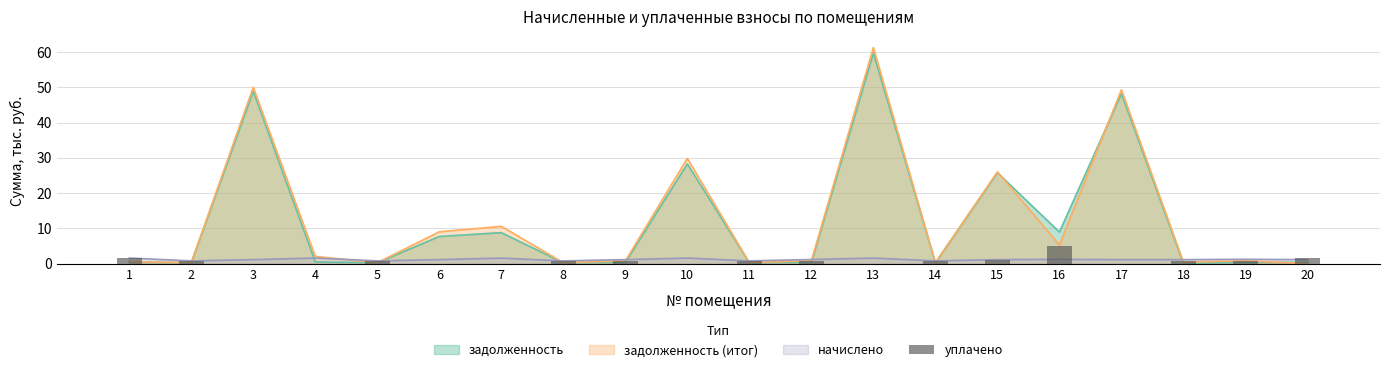

Reading right to left, what are all the values shown in this chart?

20=1.5	19=0.8	18=0.8	17=0.0	16=5.0	15=0.9	14=0.7	13=0.0	12=0.7	11=0.7	10=0.0	9=0.7	8=0.7	7=0.0	6=0.0	5=0.7	4=0.0	3=0.0	2=0.7	1=1.5